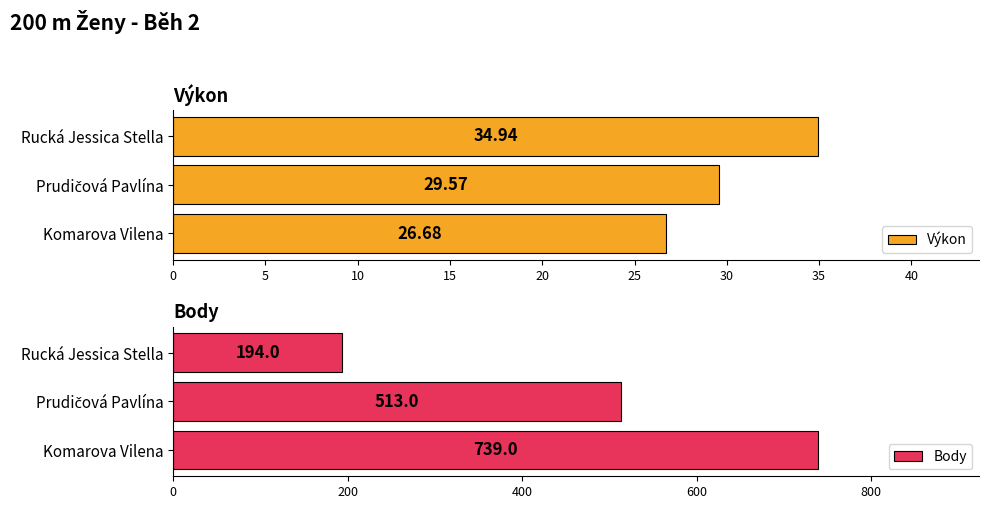

What is the minimum value for Body?

194